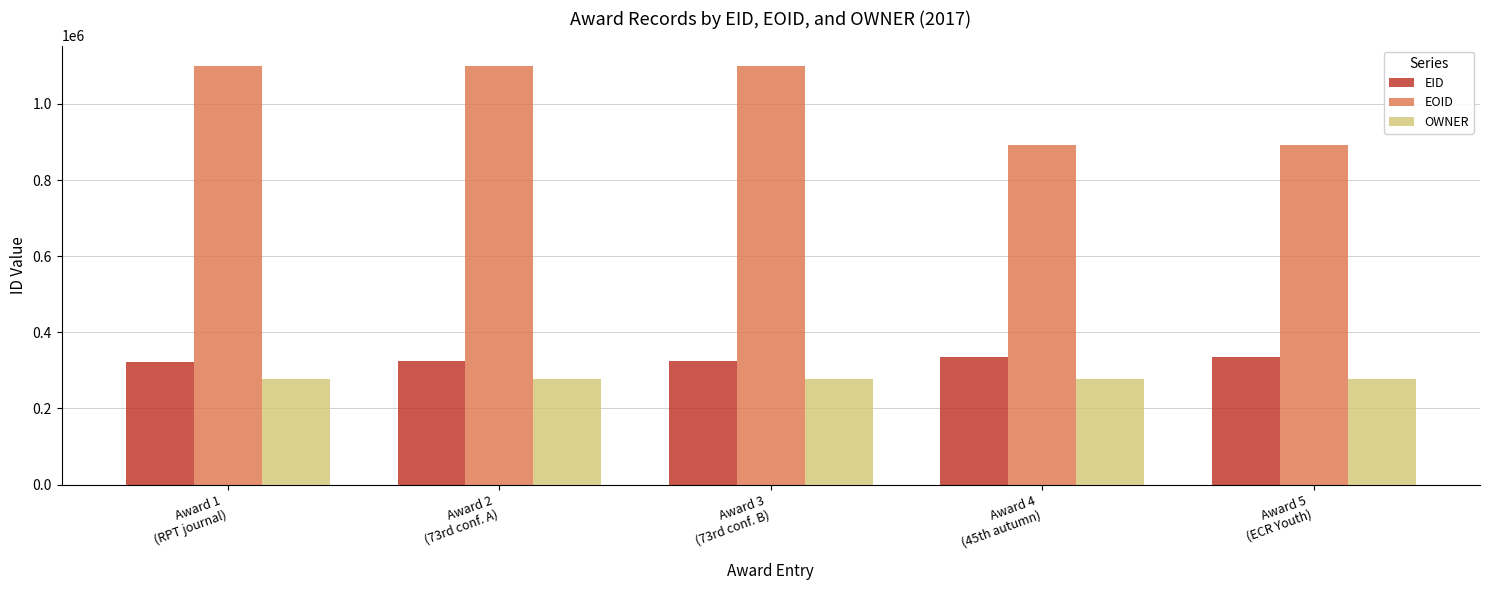

What is the difference between the second highest and minimum values in the EOID series?

206336